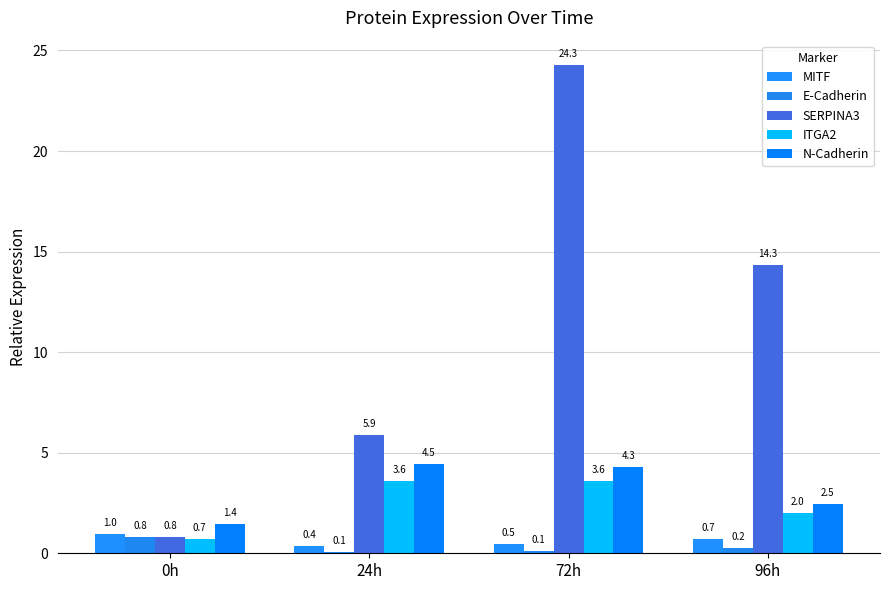

Read the E-Cadherin value at 24h.

0.1